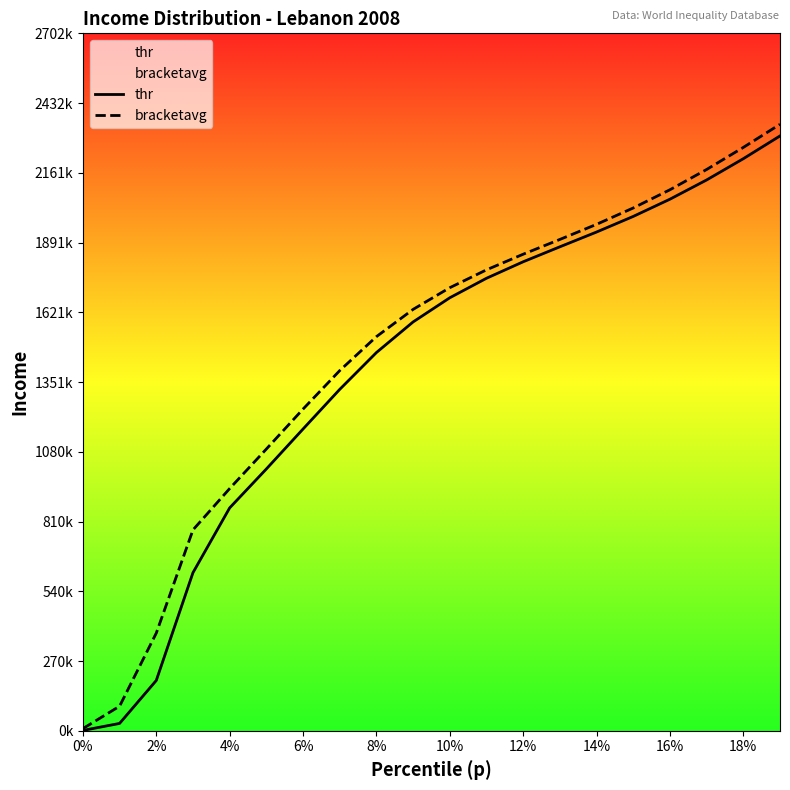

Which series has the largest total across all categories?

bracketavg